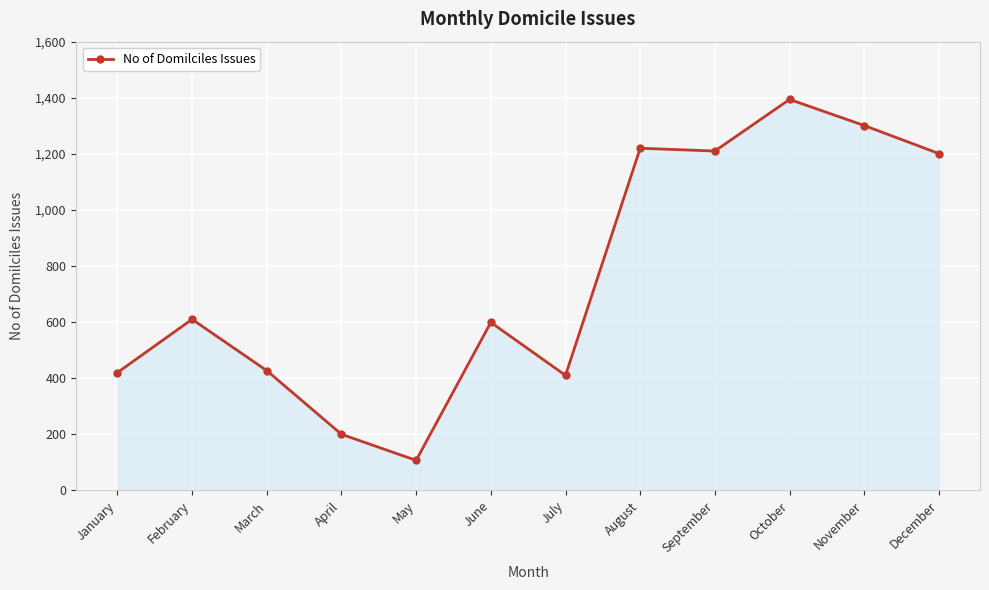

What is the sum of the values at March and December?

1628